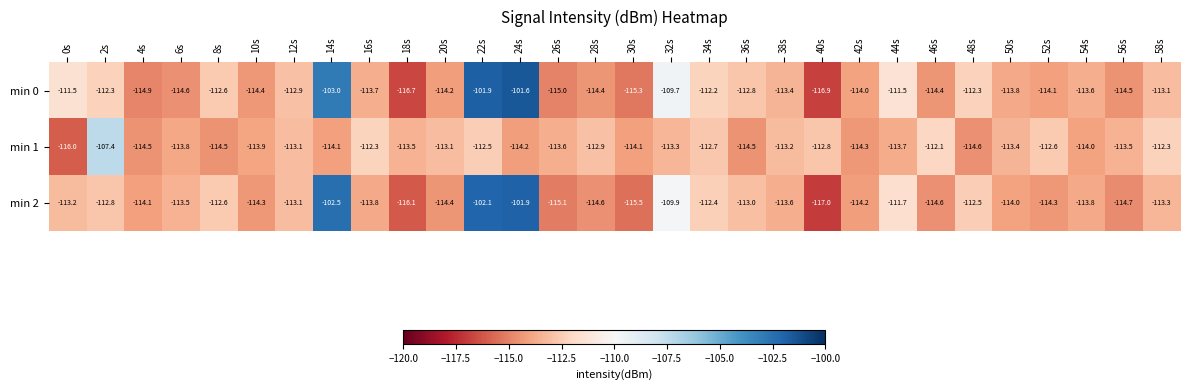

At which category is the sum across all series the highest?

22s